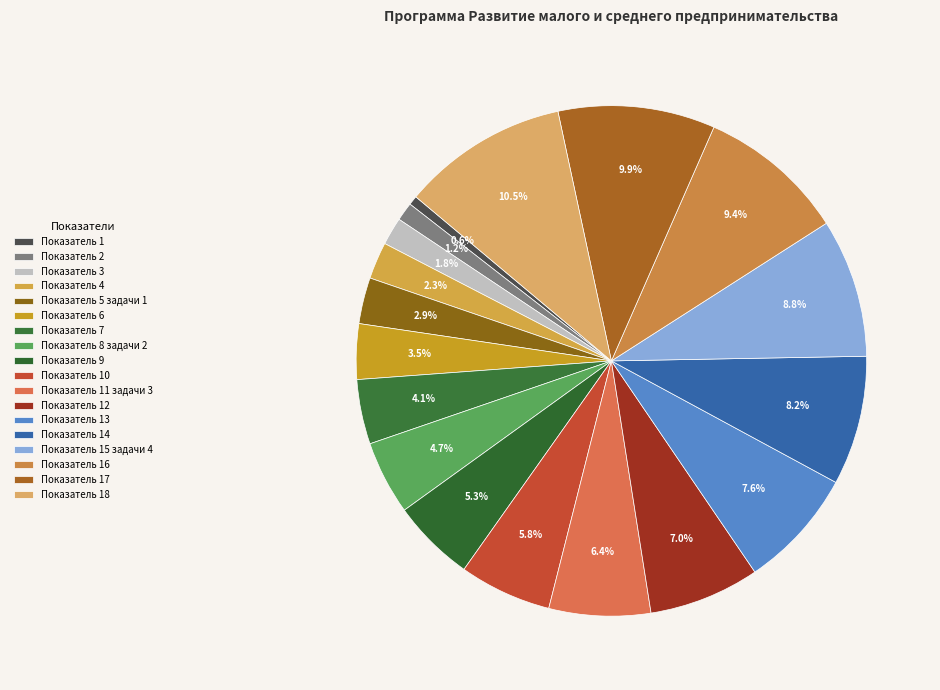

Does Показатель 6 represent more than half of the total?

No